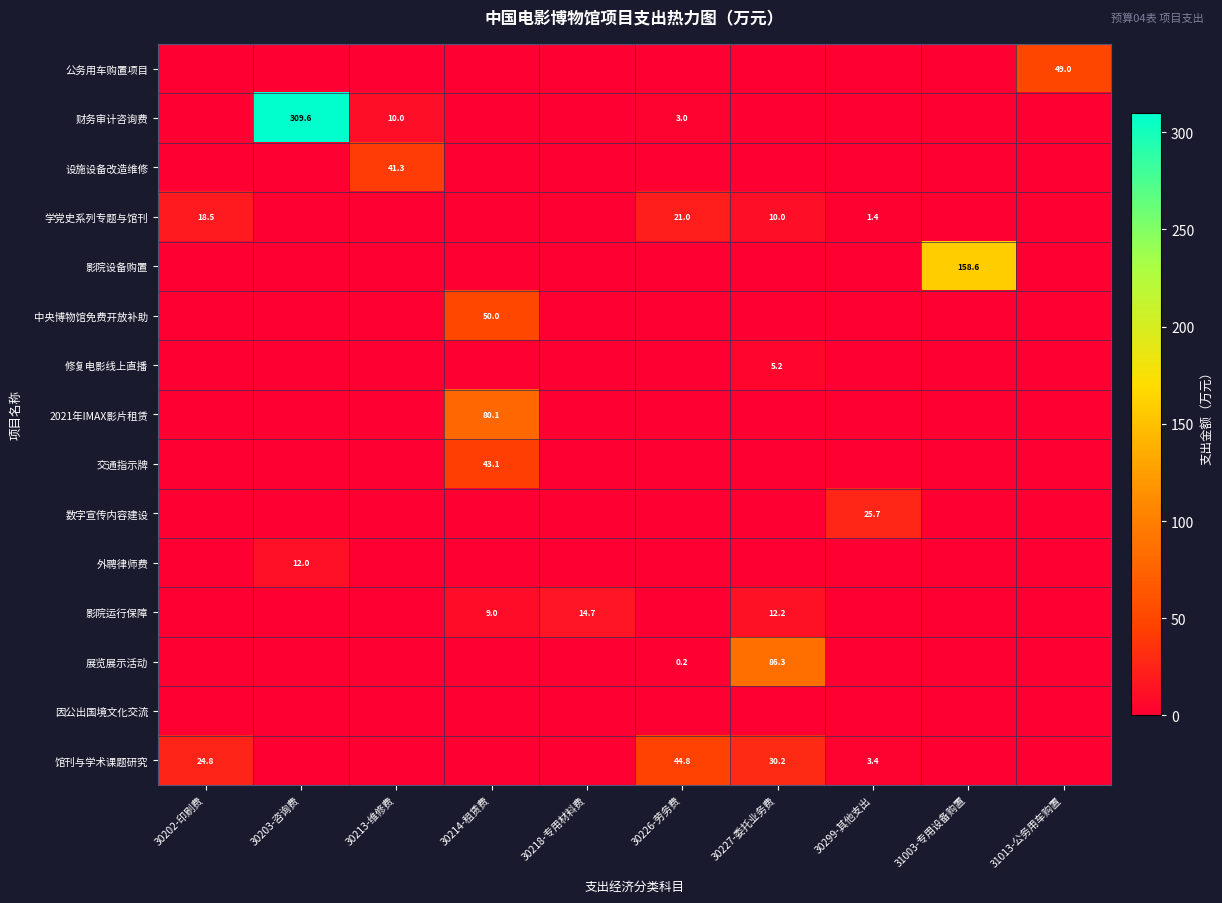

At which category is the sum across all series the highest?

30203-咨询费